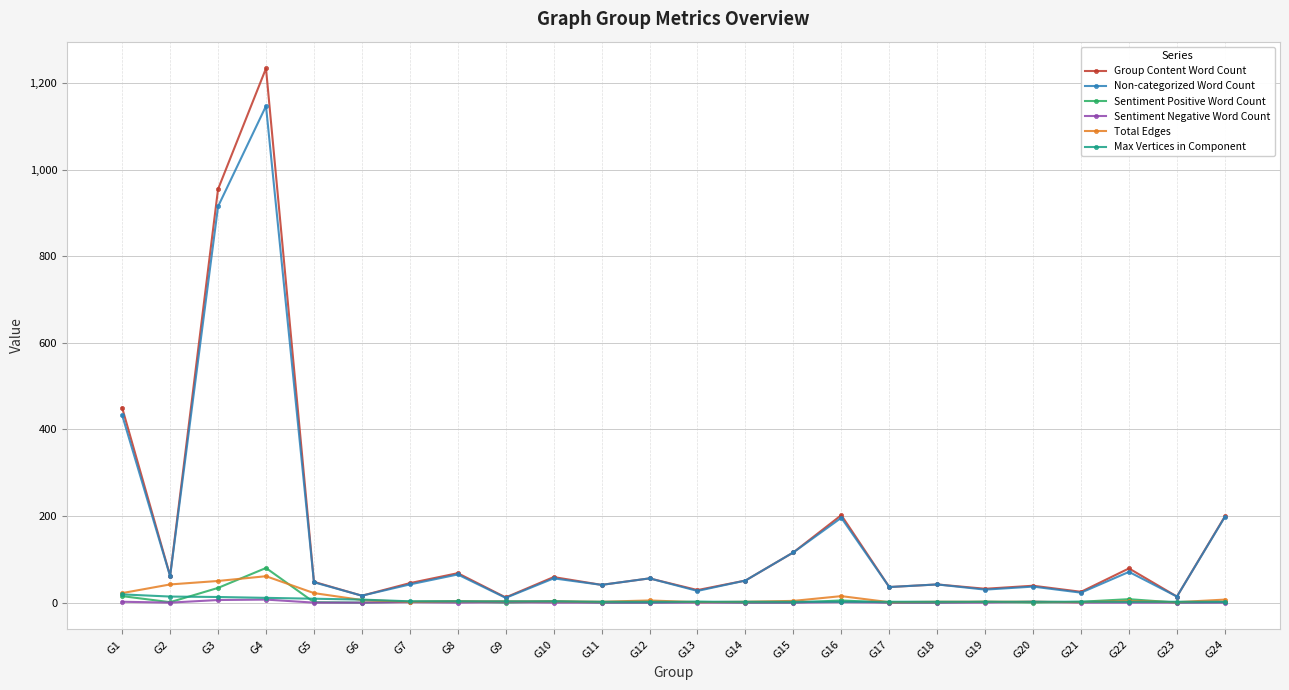

What is the spread (max minus min) of values at G18?

42